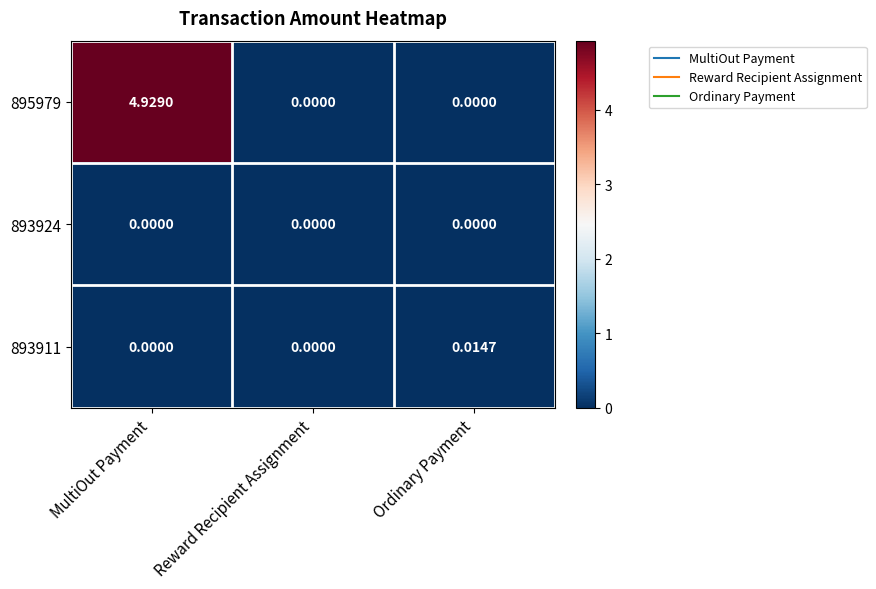

Which series has the widest spread of values?

895979